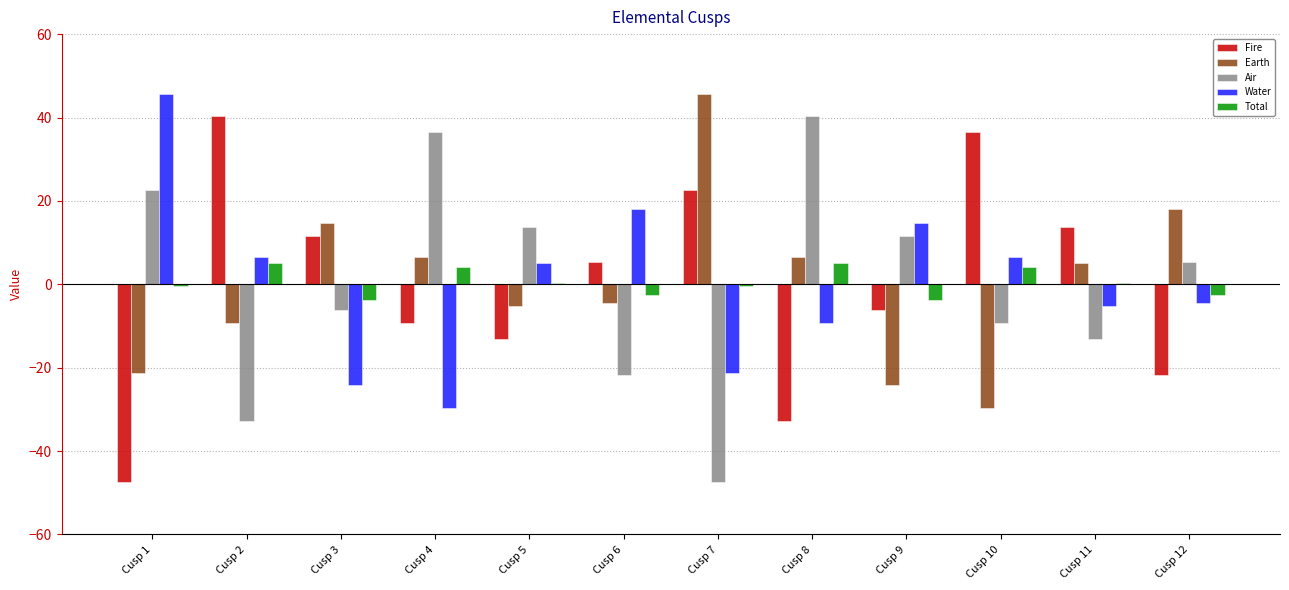

Count the number of data series in this chart.

5